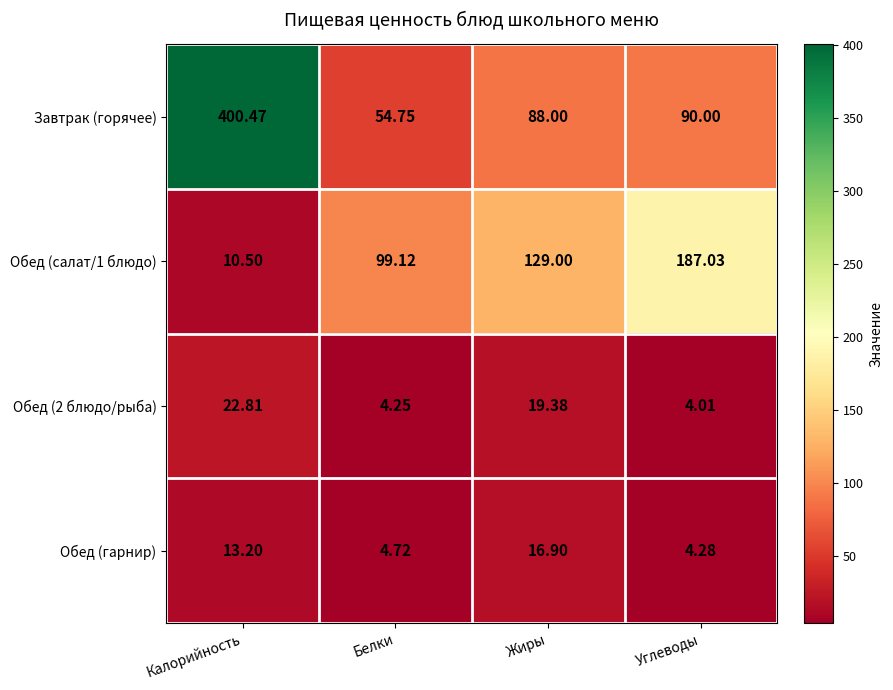

Rank the categories by Обед (2 блюдо/рыба) value from highest to lowest.

Калорийность, Жиры, Белки, Углеводы